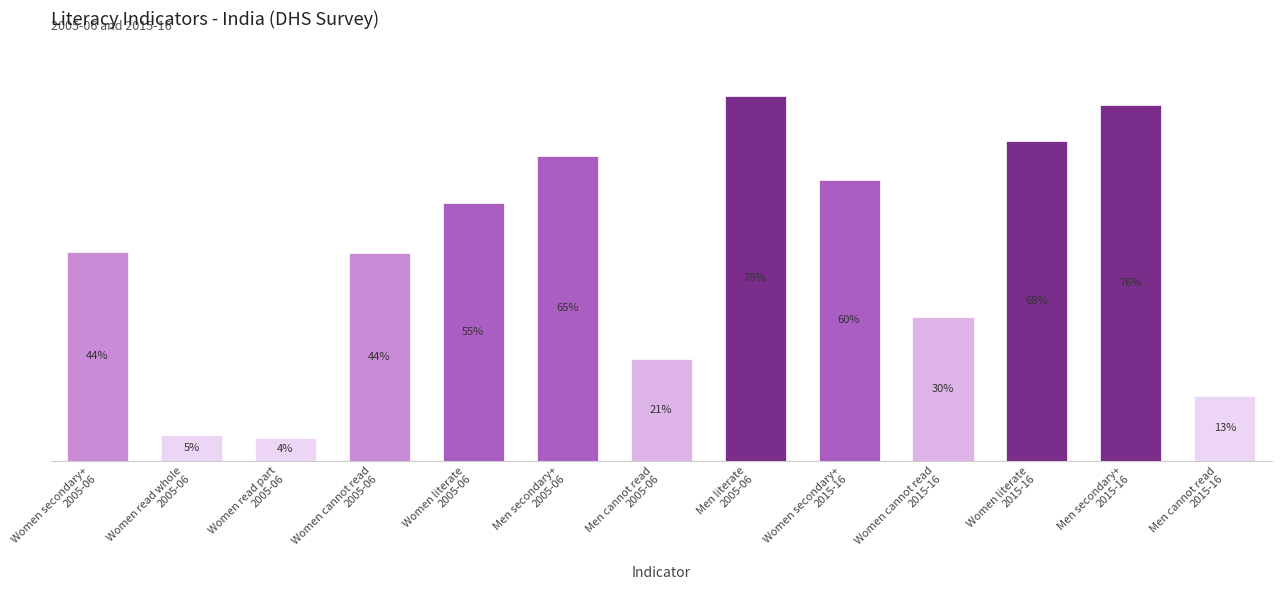

At which category does the chart reach its peak across all series?

Men literate
2005-06